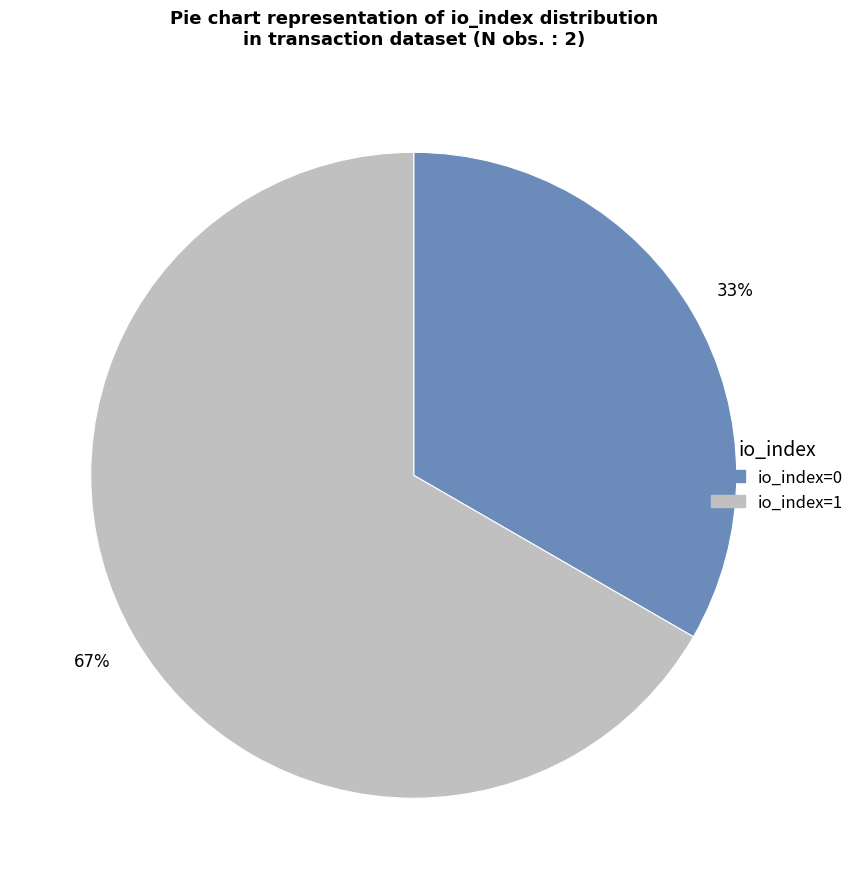

Rank the categories by value from highest to lowest.

io_index=1, io_index=0